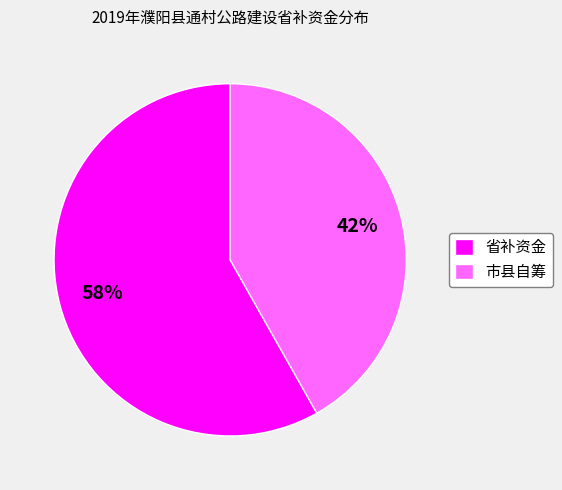

Combined, do 省补资金 and 市县自筹 account for over 50%?

Yes